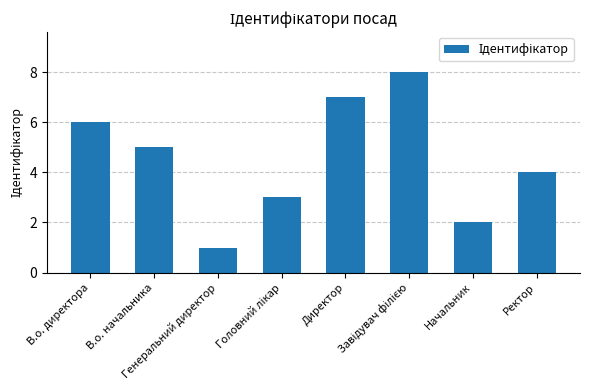

Count the number of categories in the chart.

8